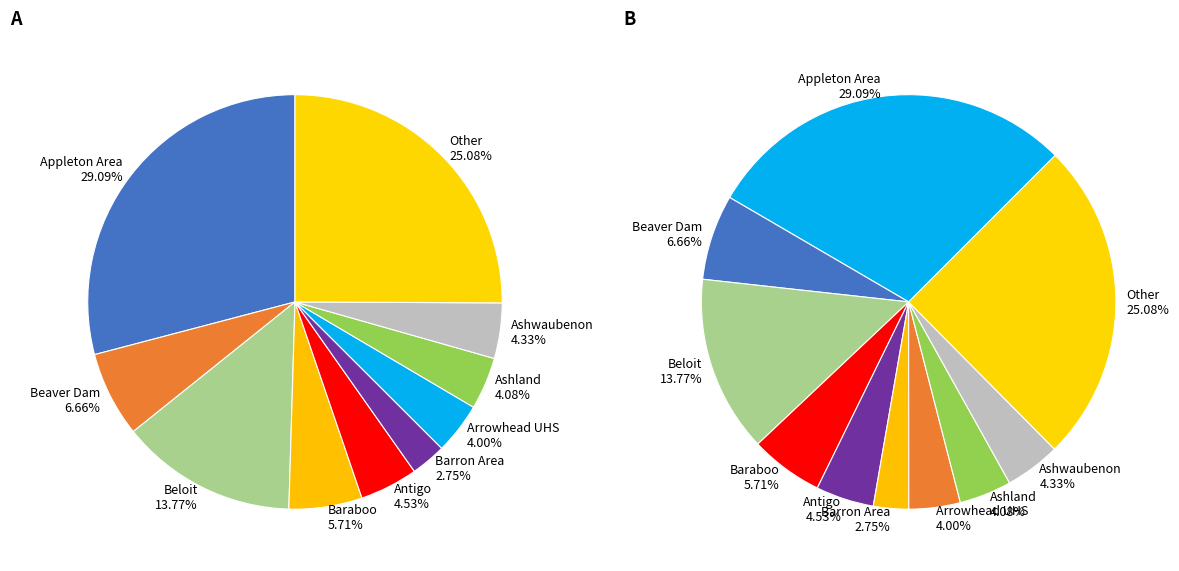

The Barron Area slice represents 11% of the pie. True or false?

False